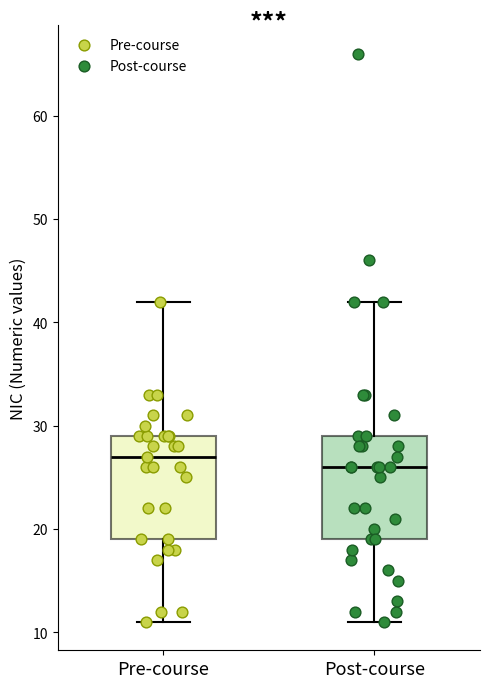

Which box has the highest median line?

Pre-course